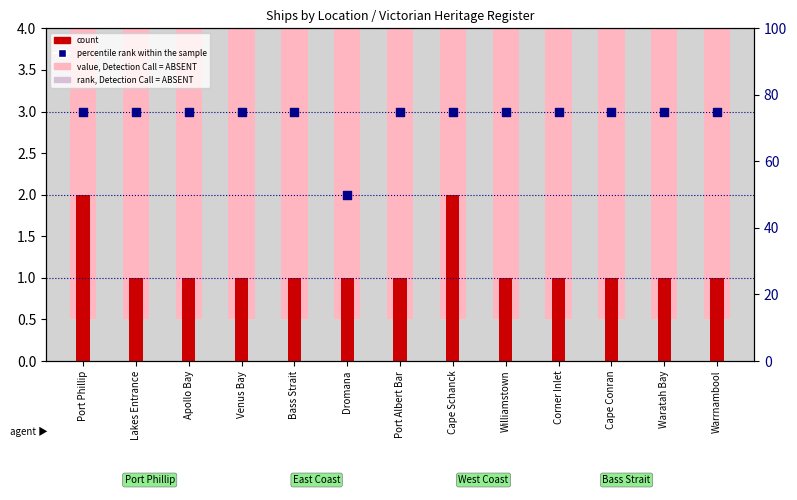

Is the value of count at Dromana greater than the value of value, Detection Call = ABSENT at Lakes Entrance?

No